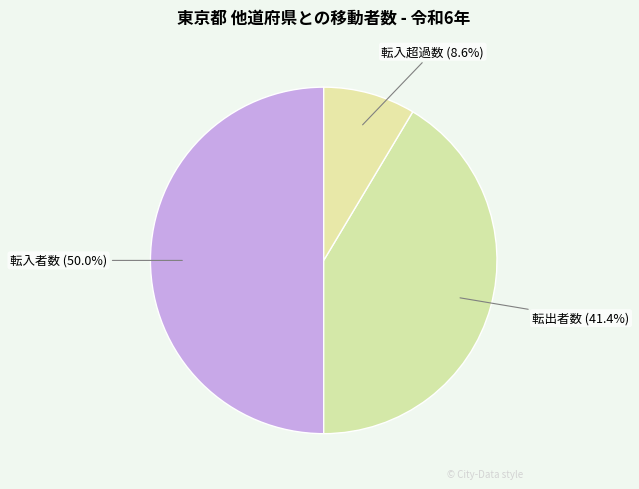

Does 転出者数 account for over 50% of the chart?

No